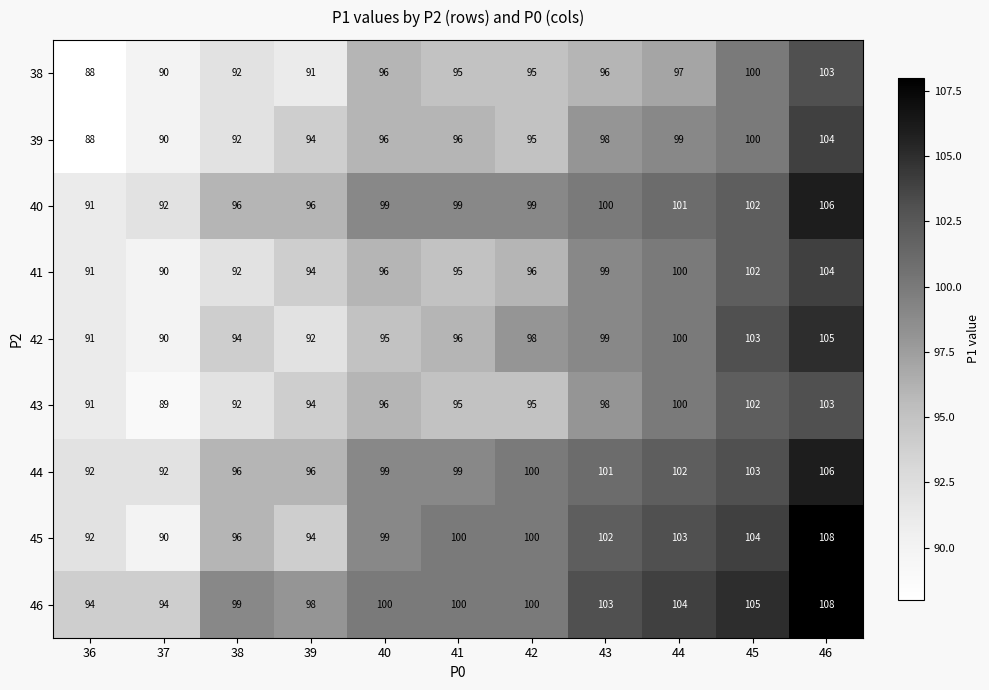

The value of 39 at 46 is 31. True or false?

False